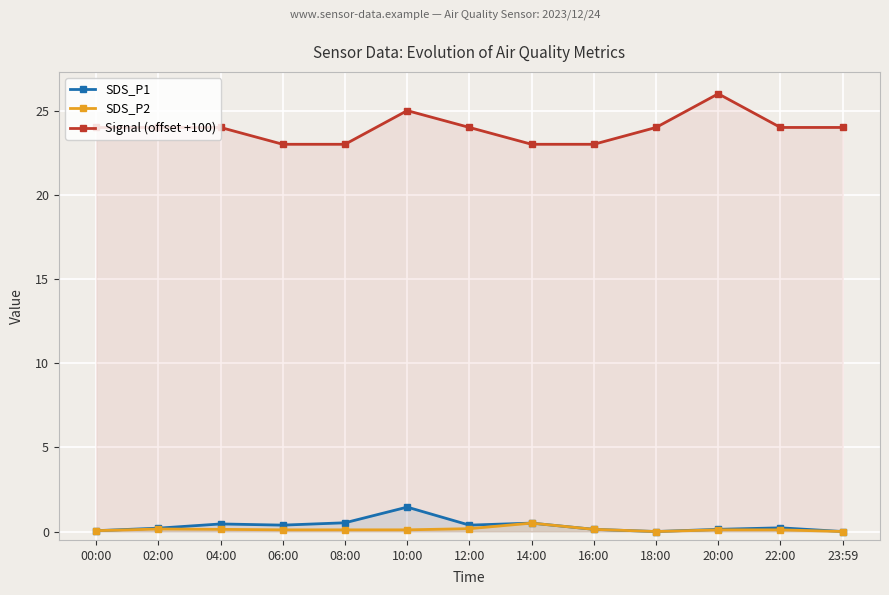

How many values in the Signal (offset +100) series exceed 24?

2